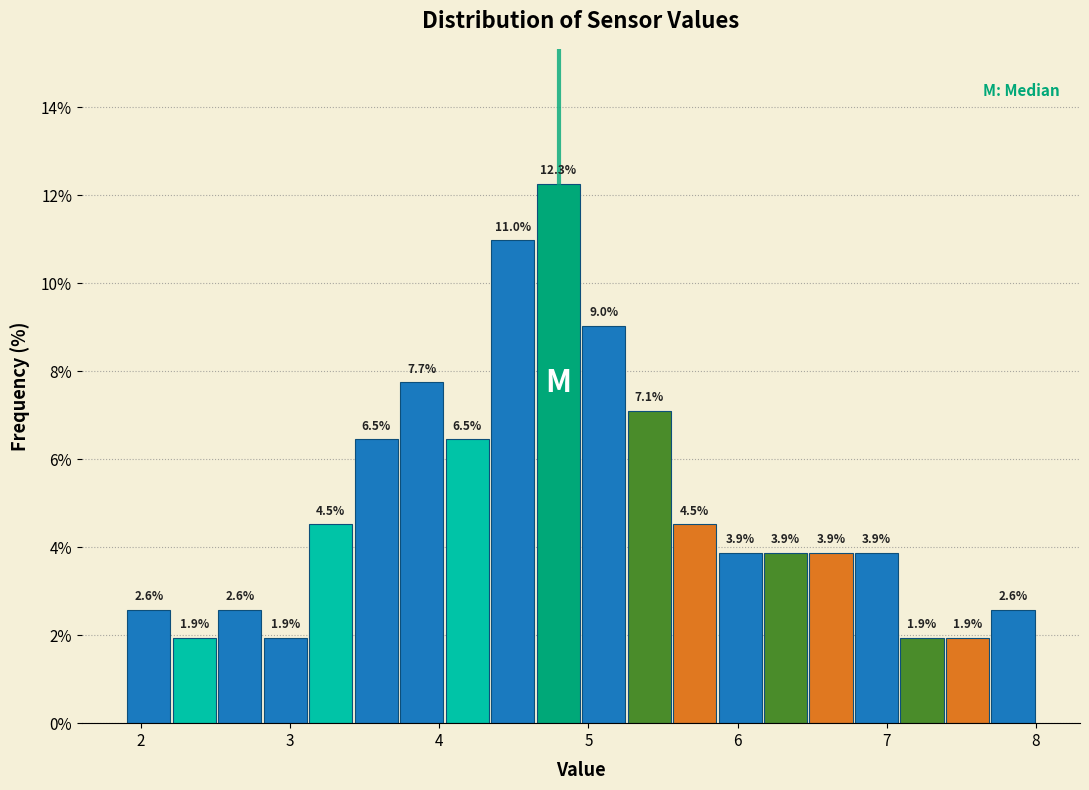

Around what value on the x-axis is the tallest bar? Give the approximate position of its centre, as read against the axis.

4.8